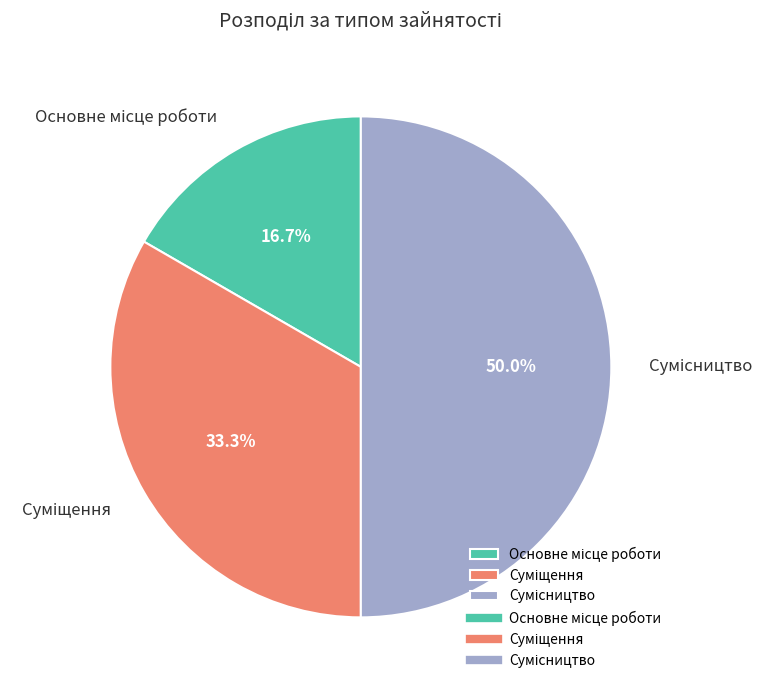

What is the ratio of the value at Сумісництво to the value at Суміщення?

1.5